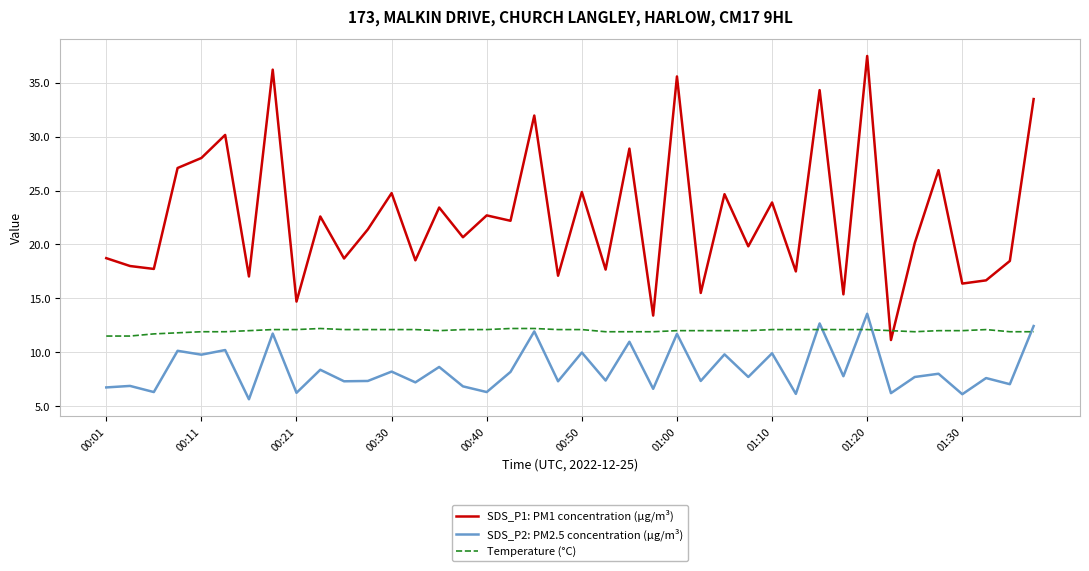

How many series are shown in this chart?

3